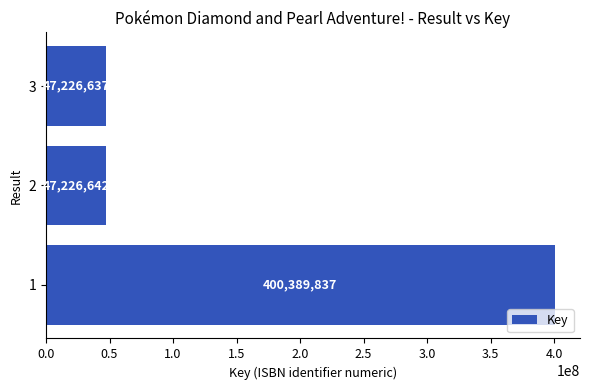

The value at 2 is 47226642. True or false?

True